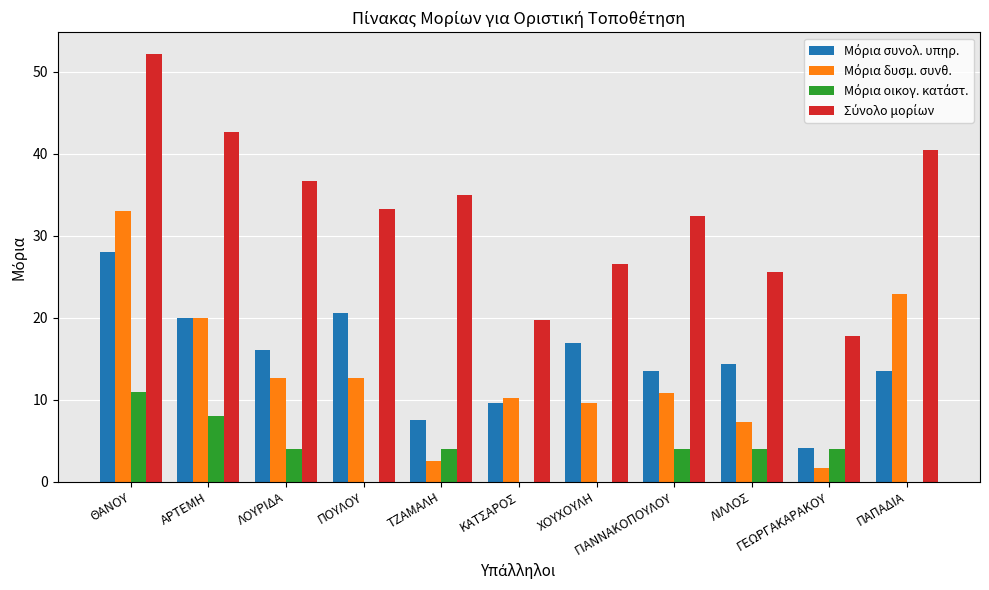

Count the number of categories in the chart.

11